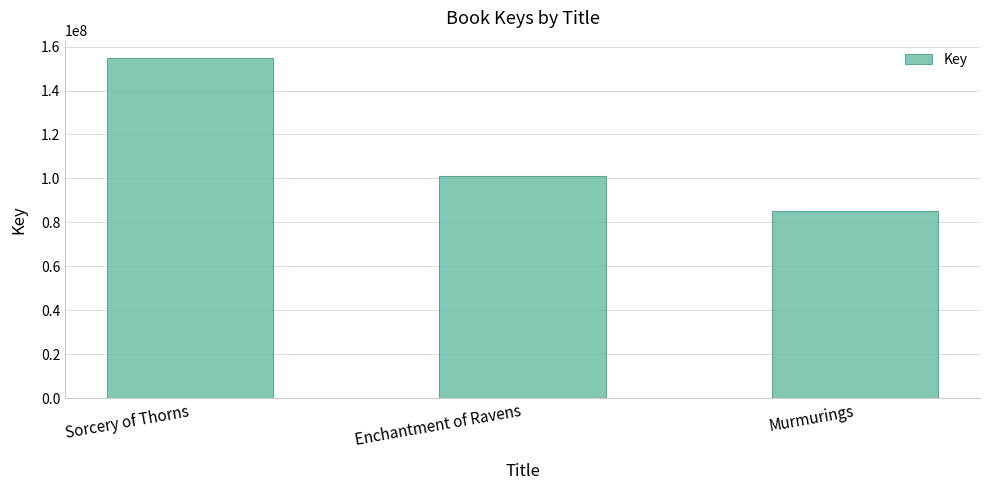

At which label does the data first exceed 100893995?

Sorcery of Thorns